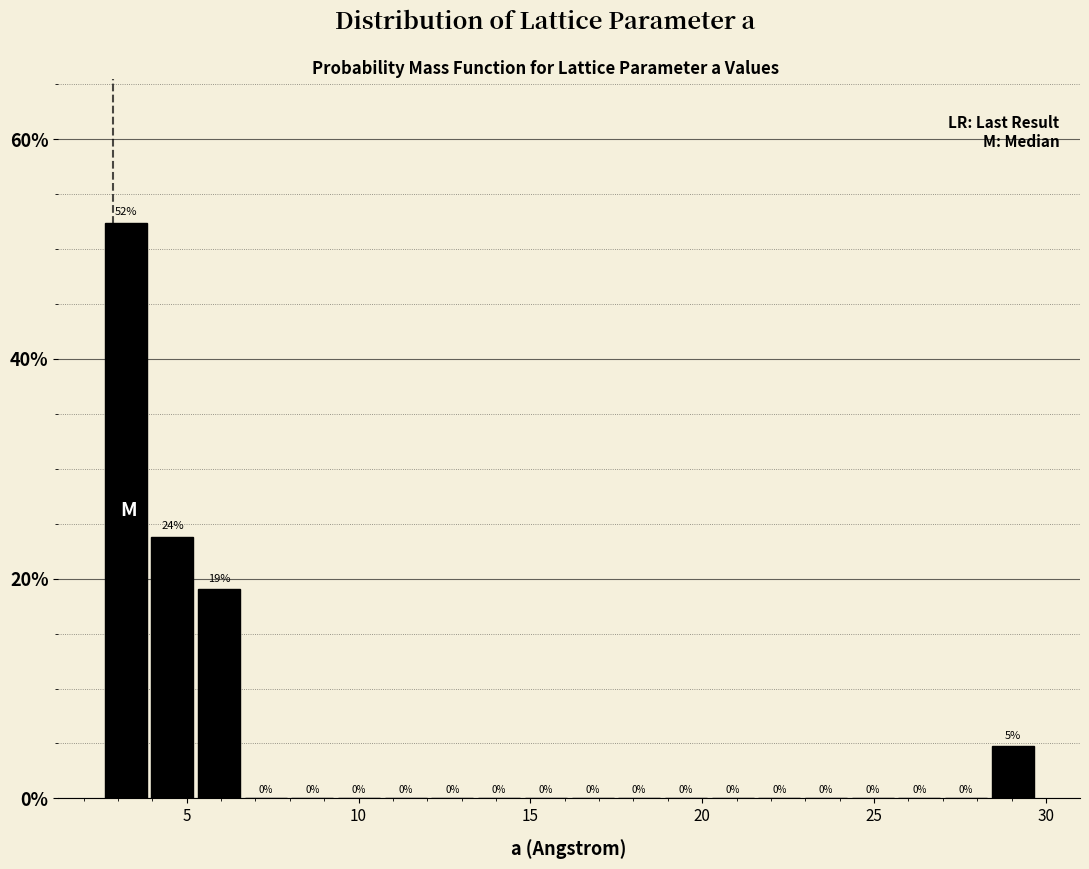

Read against the x-axis, roughly where is the centre of the tallest bar?

3.0